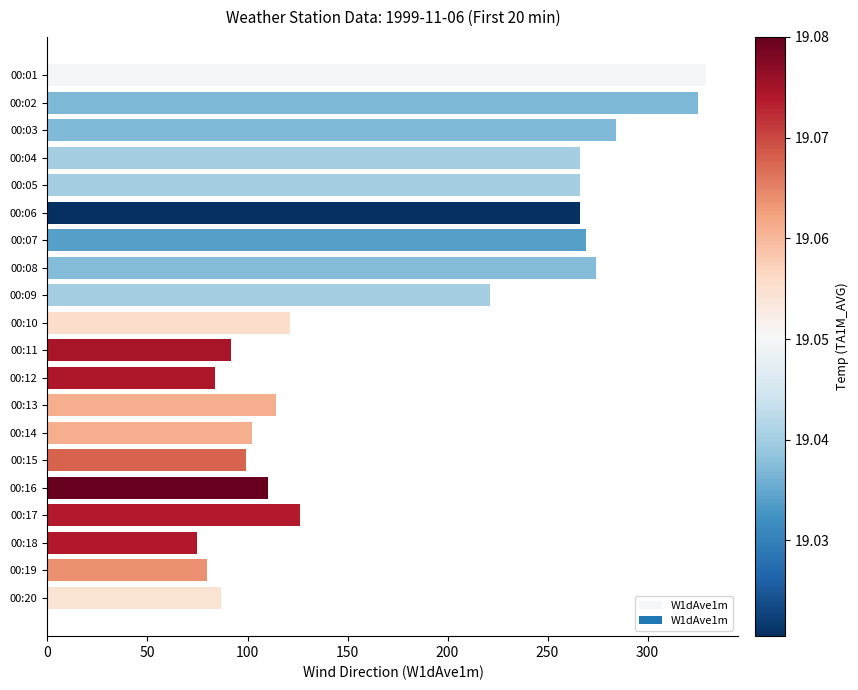

Reading top to bottom, list all the values displayed in this chart.

329	325	284	266	266	266	269	274	221	121	92	84	114	102	99	110	126	75	80	87